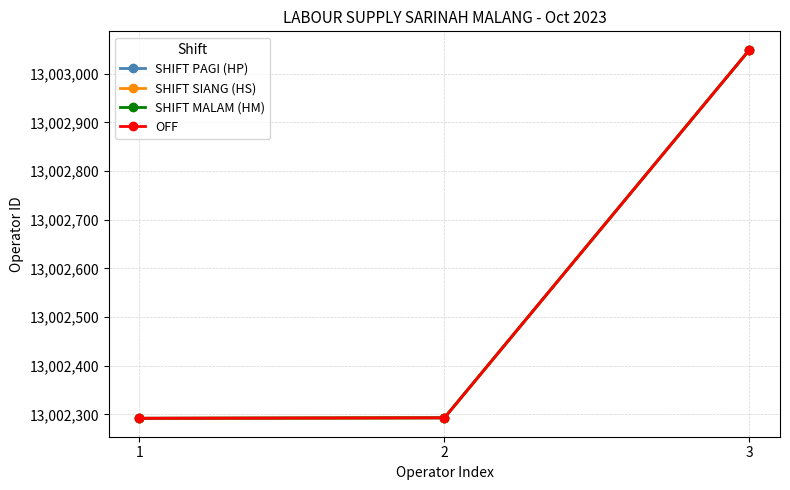

How many lines are shown in the chart?

4